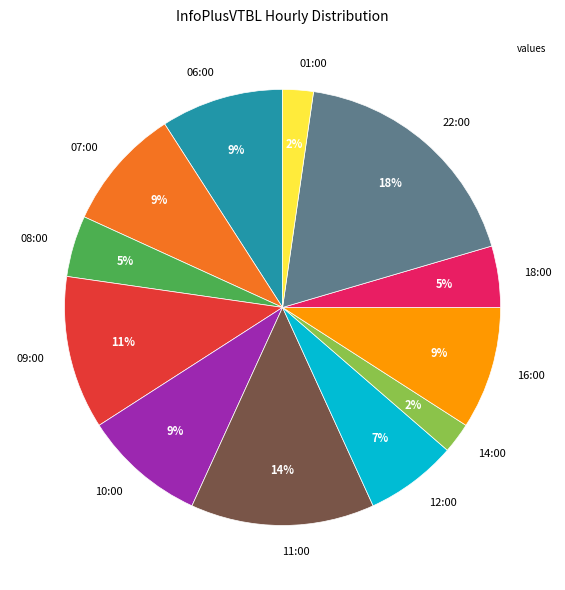

Do 11:00 and 06:00 together represent more than half of the pie?

No